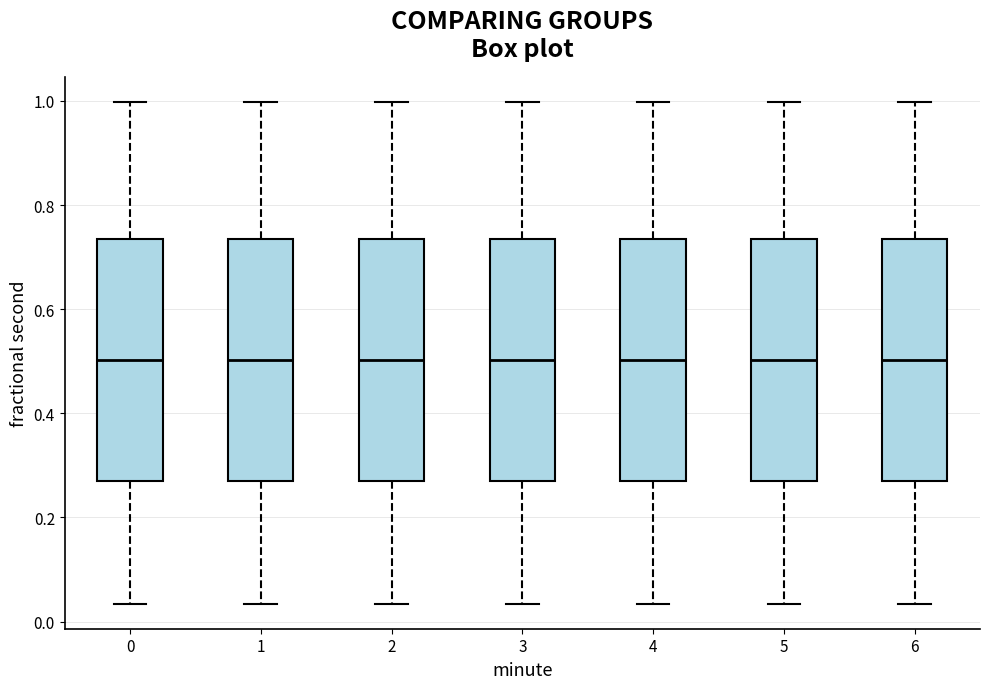

Reading left to right, read every box against the y-axis: the position of its median line, the range the box covers, and the ends of its whiskers. The values are not printed on the chart, so give them approximately, as read against the axis.

0: median 0.50, box 0.26 to 0.74, whiskers 0.04 to 1.00
1: median 0.50, box 0.26 to 0.74, whiskers 0.04 to 1.00
2: median 0.50, box 0.26 to 0.74, whiskers 0.04 to 1.00
3: median 0.50, box 0.26 to 0.74, whiskers 0.04 to 1.00
4: median 0.50, box 0.26 to 0.74, whiskers 0.04 to 1.00
5: median 0.50, box 0.26 to 0.74, whiskers 0.04 to 1.00
6: median 0.50, box 0.26 to 0.74, whiskers 0.04 to 1.00